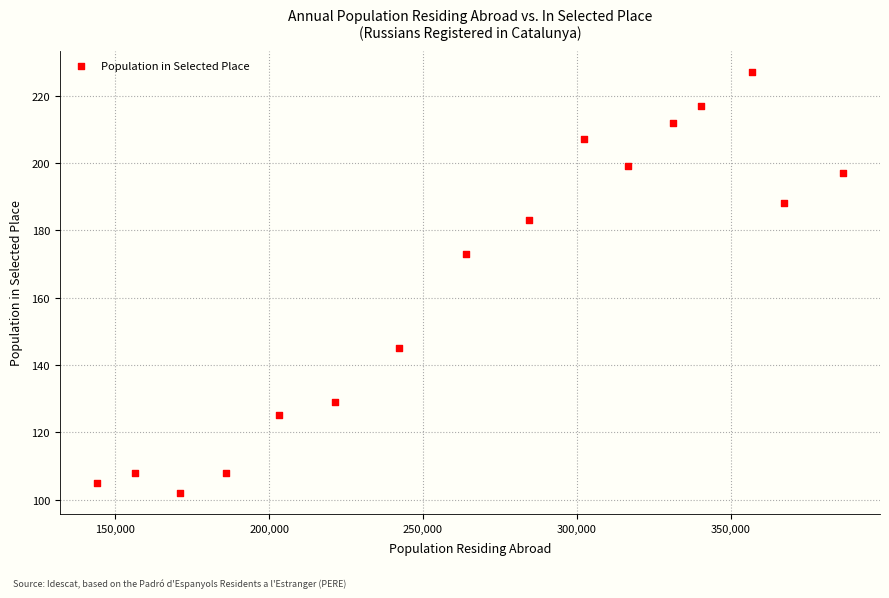

What Y value in the scatter plot is closest to 164?

173